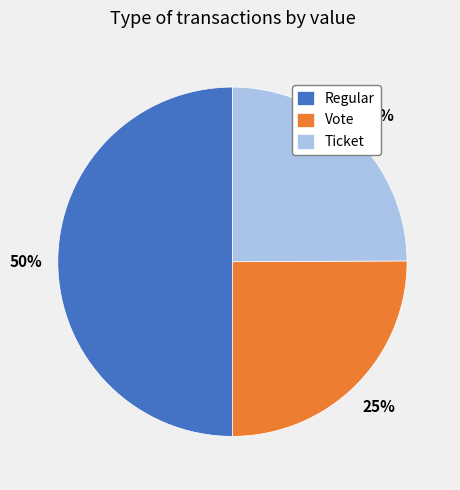

The Ticket slice represents 25% of the pie. True or false?

True